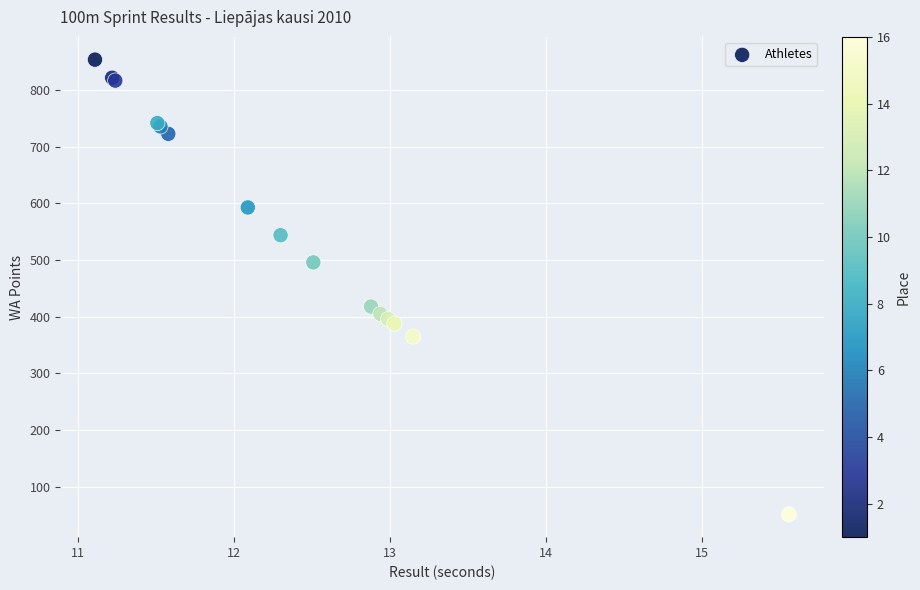

What Y value in the scatter plot is closest to 452?

418